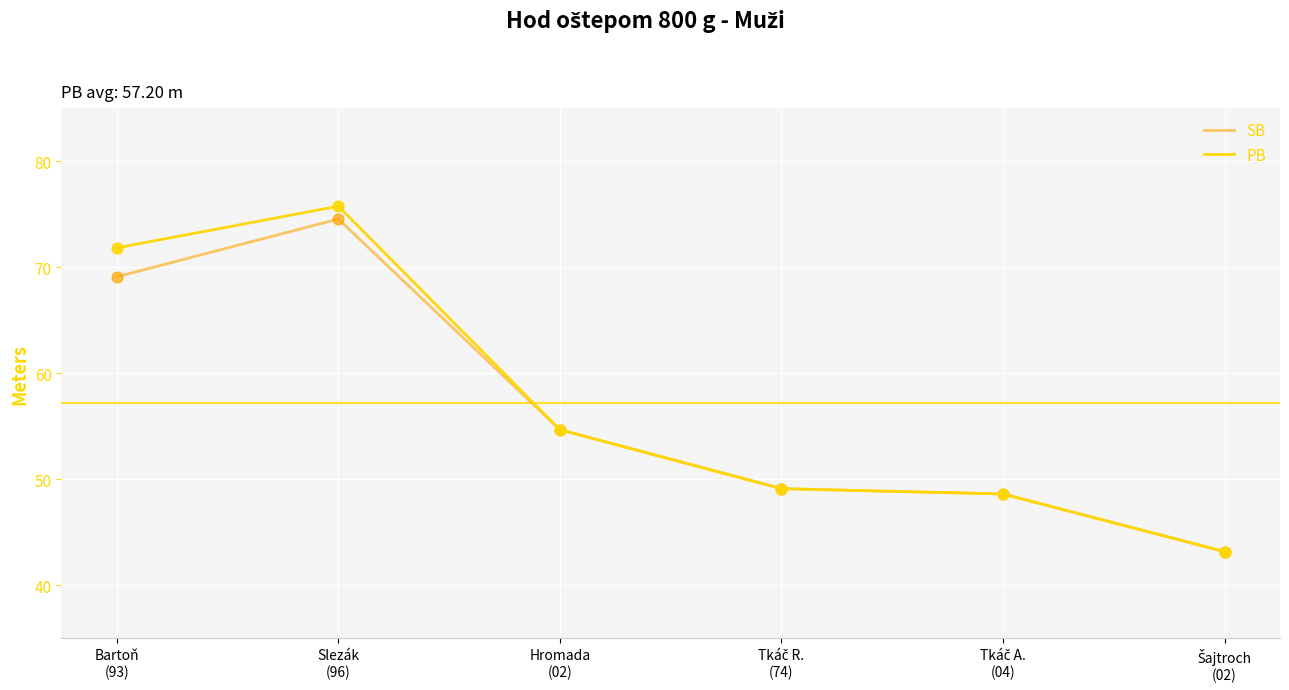

What are all the series names shown in the legend?

SB, PB